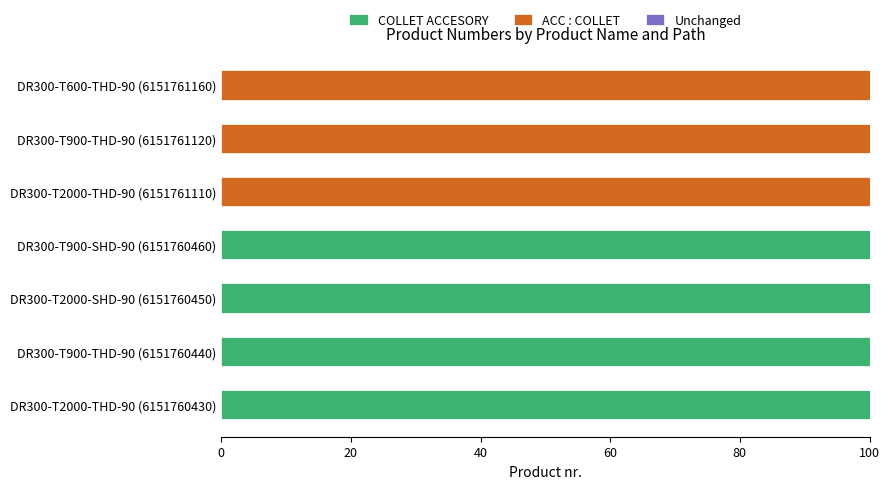

True or false: COLLET ACCESORY has a value of 100 at DR300-T900-THD-90 (6151760440).

True